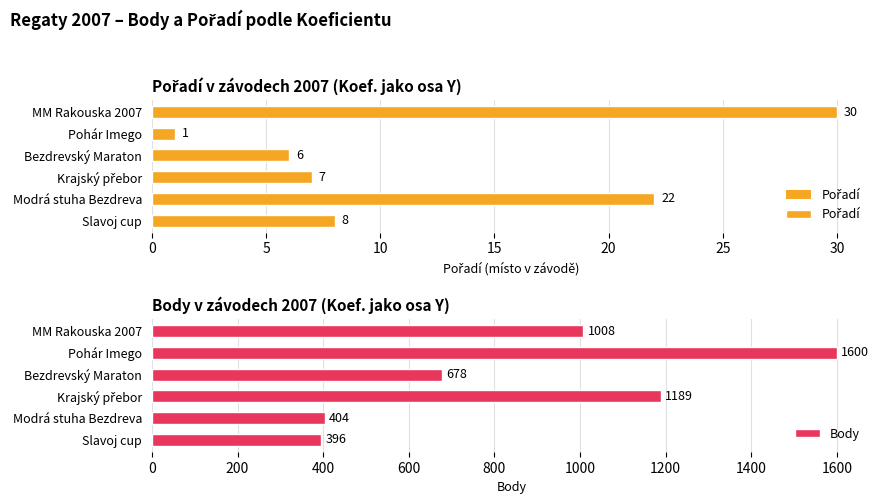

How many groups of bars are there?

6